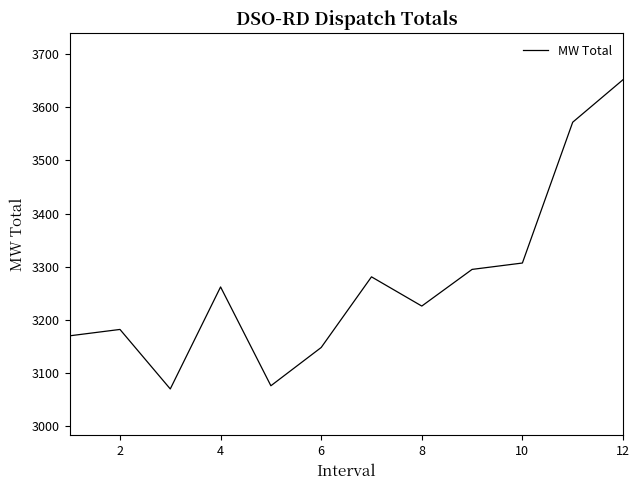

Reading right to left, list all the values displayed in this chart.

3652	3572	3307	3295	3226	3281	3148	3076	3262	3070	3182	3170